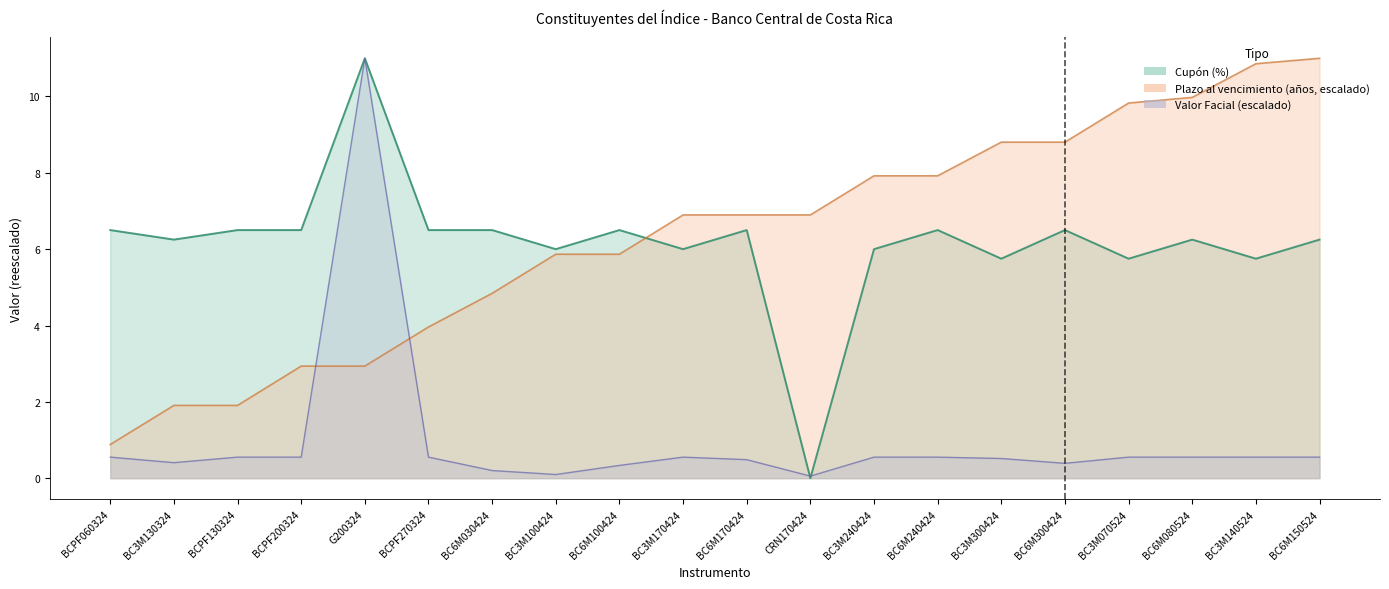

Which category has the lowest value in the Plazo al vencimiento (años) series?

BCPF060324